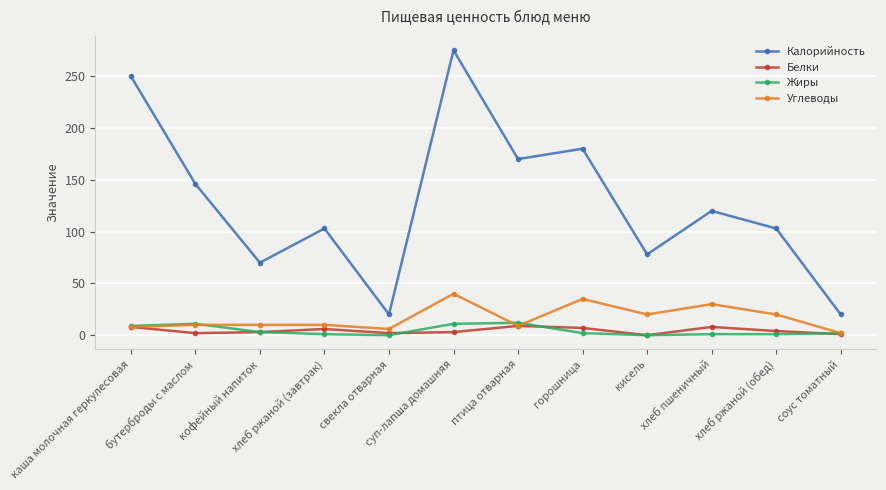

At which label does Калорийность first exceed 120?

каша молочная геркулесовая